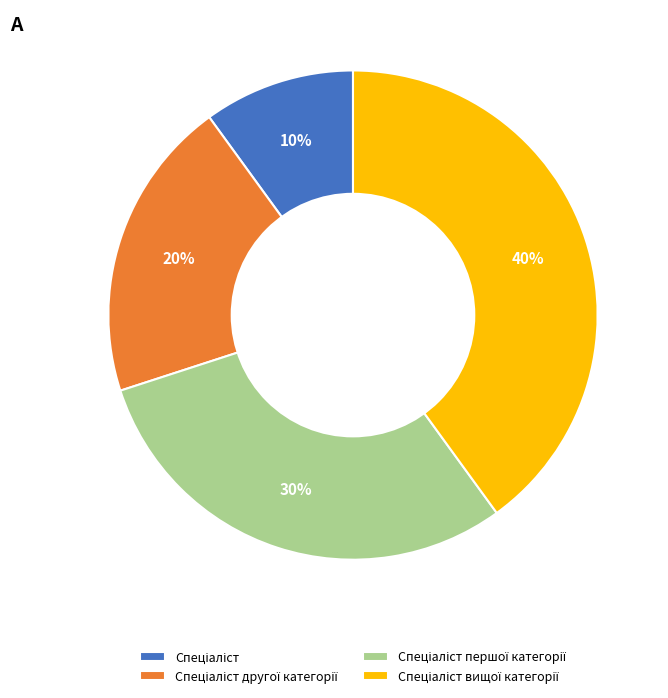

To the nearest percent, what is the average slice percentage?

25%